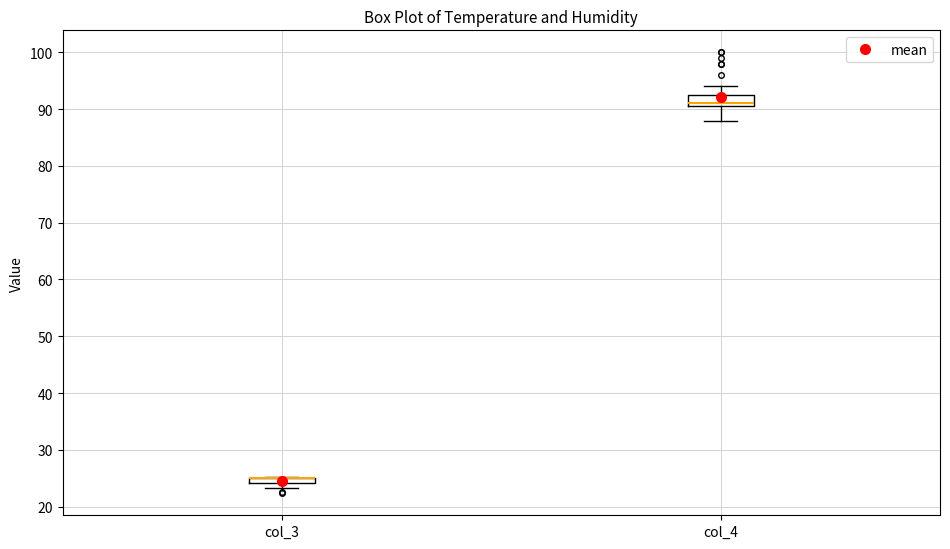

Where is the lower edge of the box for col_3 on the y-axis? The values are not printed on the chart, so give them approximately, as read against the axis.

24